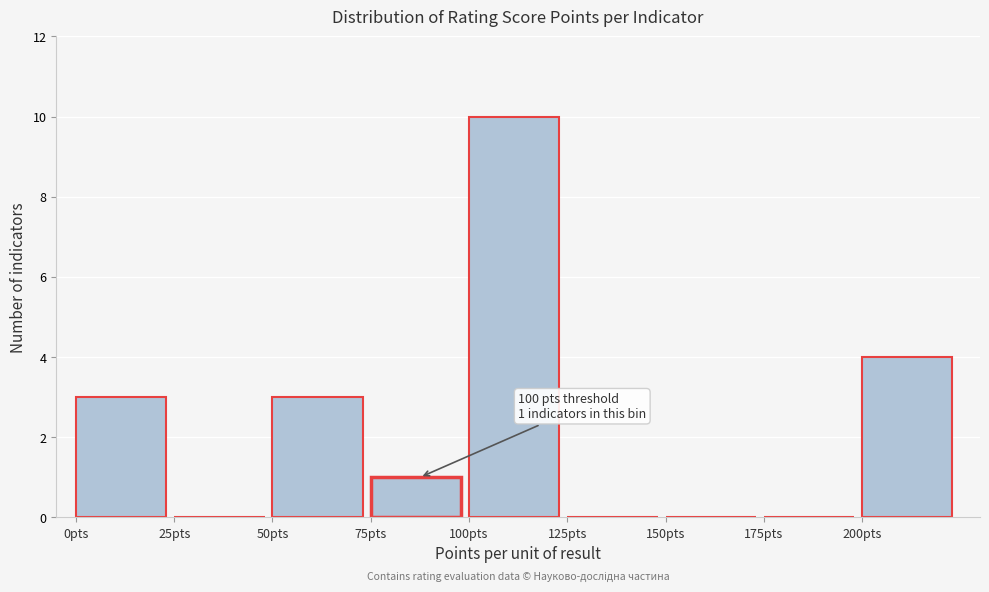

Which range on the x-axis has the tallest bar?

100 to 125